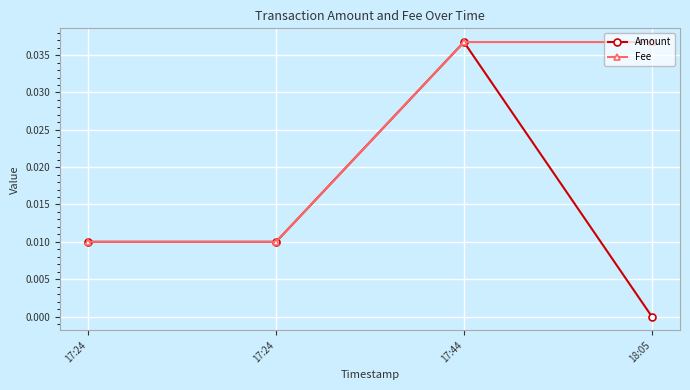

What is the label of the 3rd point from the left?

17:44